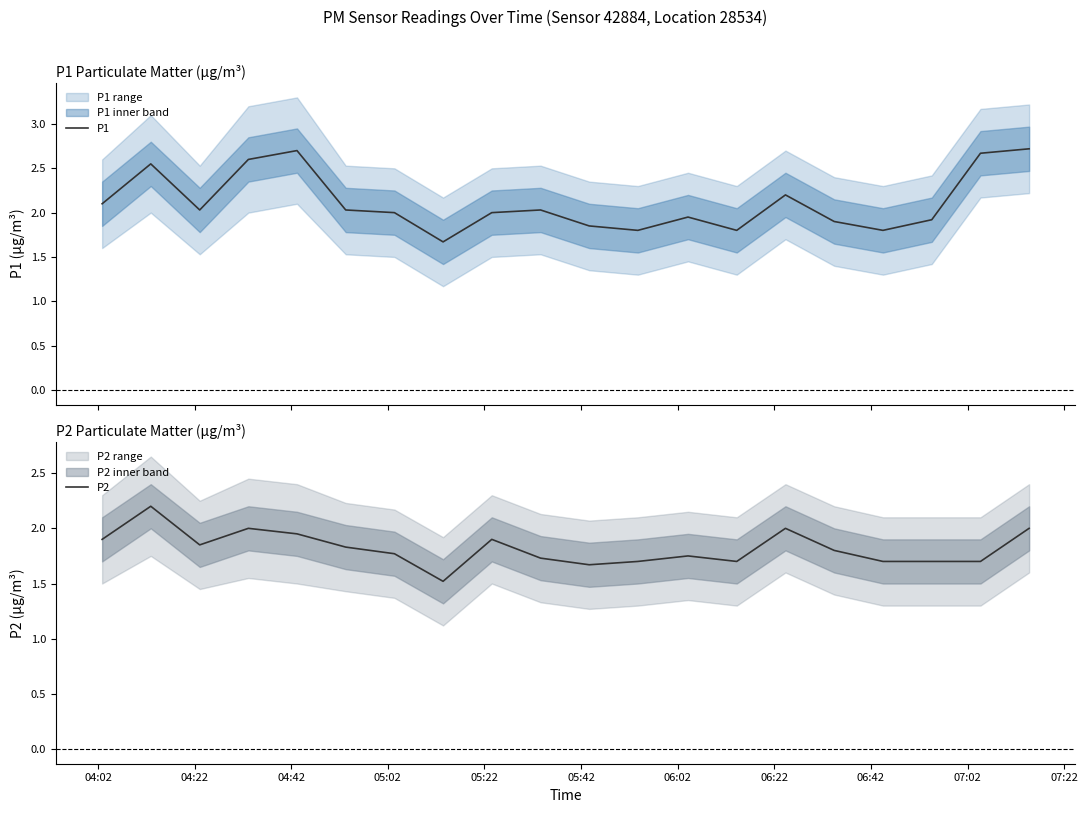

What is the highest value of the P2 series?

2.2